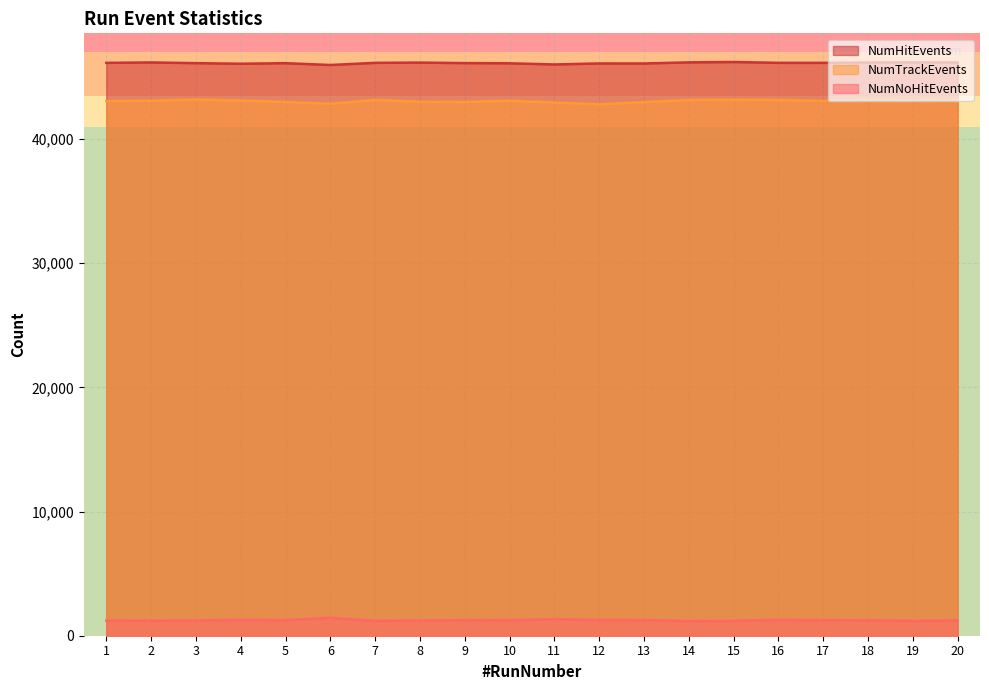

Reading left to right, extract all data points from this chart.

NumHitEvents: 1=46135	2=46168	3=46110	4=46062	5=46108	6=45963	7=46135	8=46155	9=46115	10=46098	11=46005	12=46086	13=46083	14=46174	15=46202	16=46136	17=46134	18=46166	19=46174	20=46166
NumTrackEvents: 1=43053	2=43082	3=43182	4=43098	5=42980	6=42839	7=43148	8=42992	9=42978	10=43082	11=42937	12=42787	13=42968	14=43144	15=43175	16=43146	17=43065	18=43142	19=43103	20=43164
NumNoHitEvents: 1=1218	2=1203	3=1224	4=1284	5=1257	6=1440	7=1197	8=1221	9=1248	10=1256	11=1329	12=1269	13=1261	14=1185	15=1200	16=1279	17=1252	18=1235	19=1197	20=1220